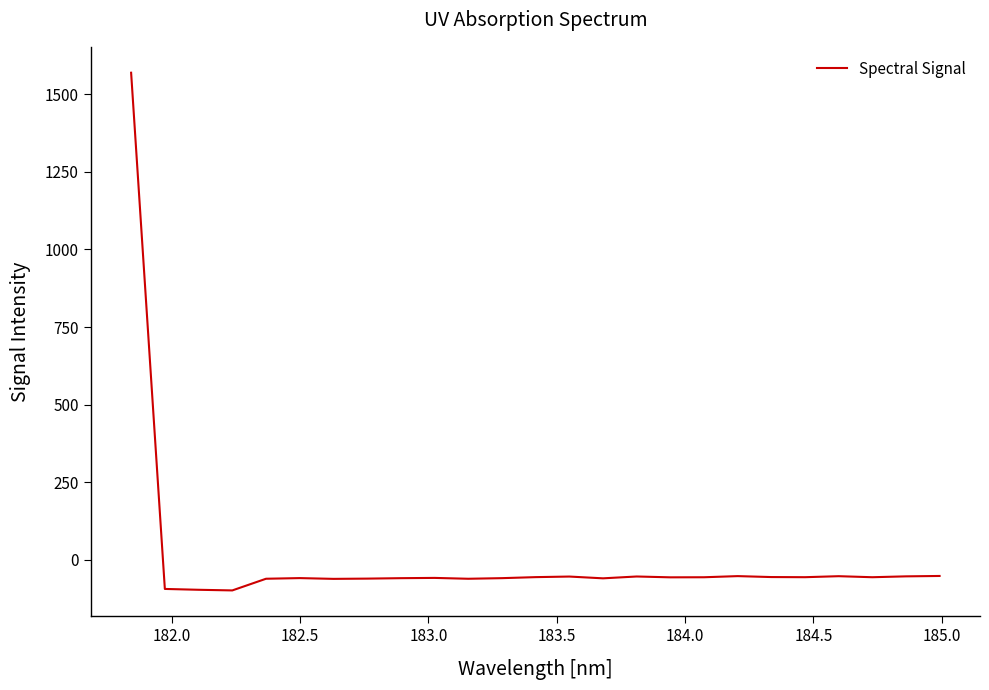

What is the smallest value displayed?

-98.3